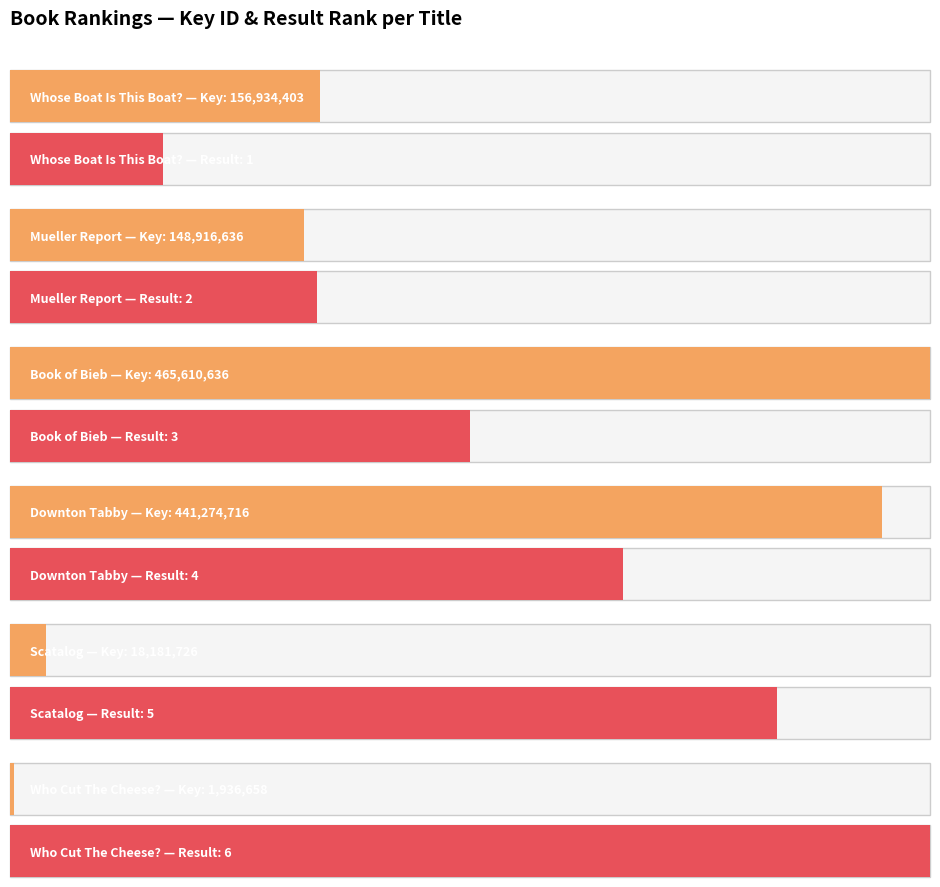

How many groups of bars are there?

6